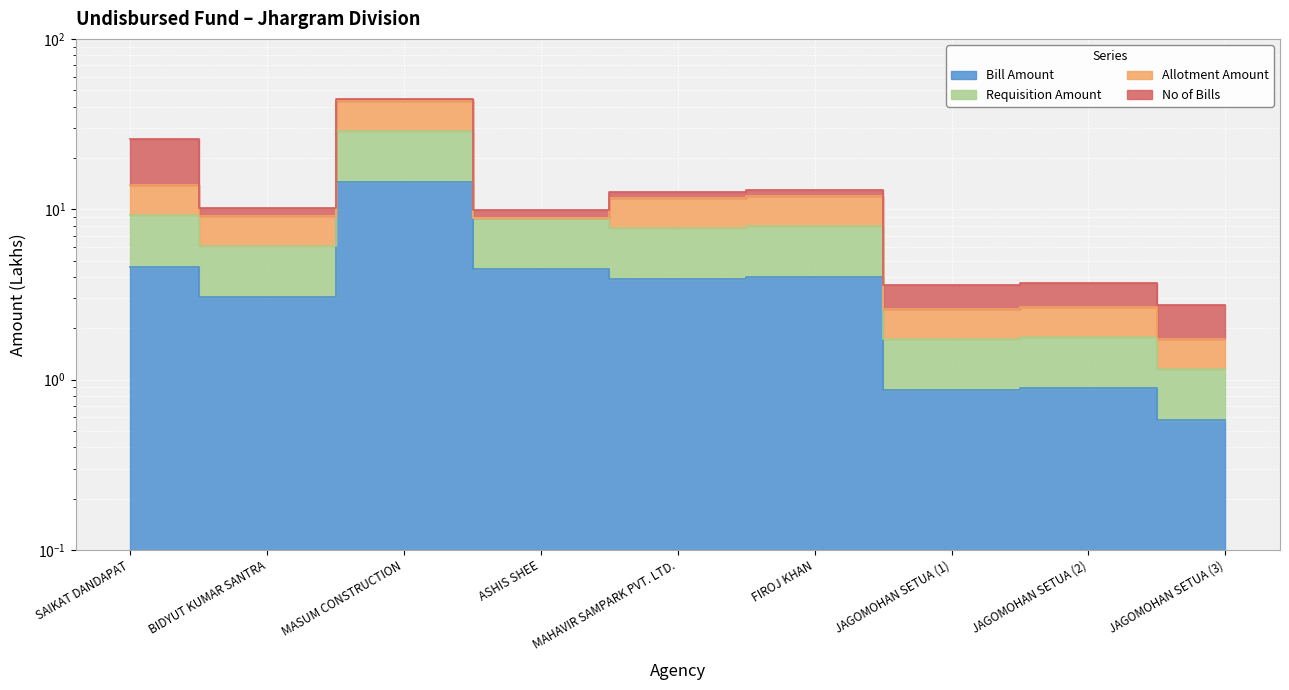

What is the total value across all series at BIDYUT KUMAR SANTRA?

9.1